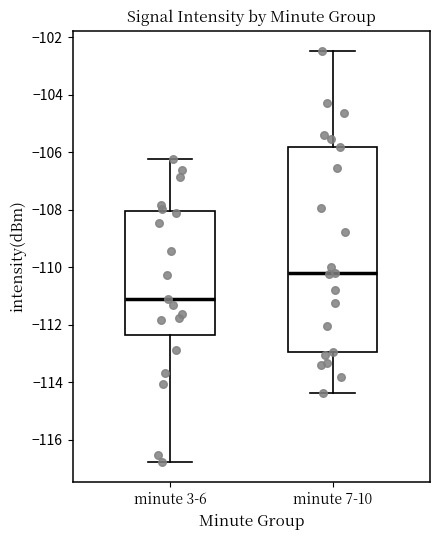

Reading left to right, transcribe this box plot: for each box, give where its median line is, the range the box spans, and where its two whiskers end, as read against the y-axis. The values are not printed on the chart, so give them approximately, as read against the axis.

minute 3-6: median -111.2, box -112.4 to -108.0, whiskers -116.8 to -106.2
minute 7-10: median -110.2, box -113.0 to -105.8, whiskers -114.4 to -102.4